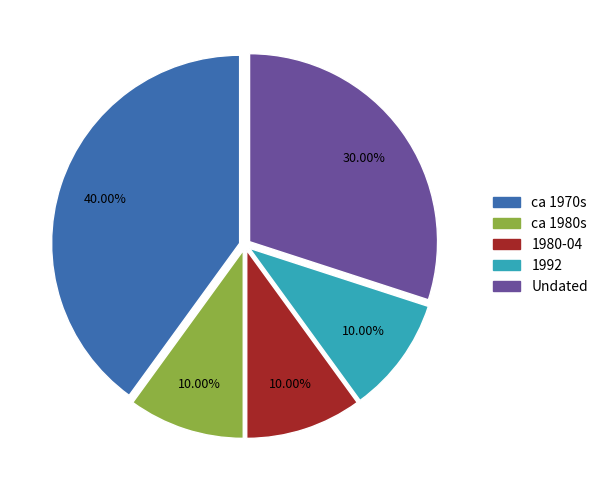

What is the ratio of the value at ca 1970s to the value at Undated?

1.3